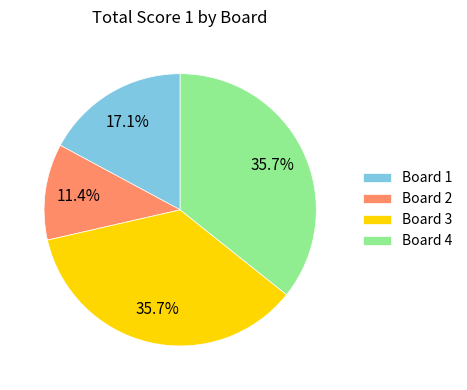

Approximately how many times larger is the value at Board 1 compared to Board 2?

1.5